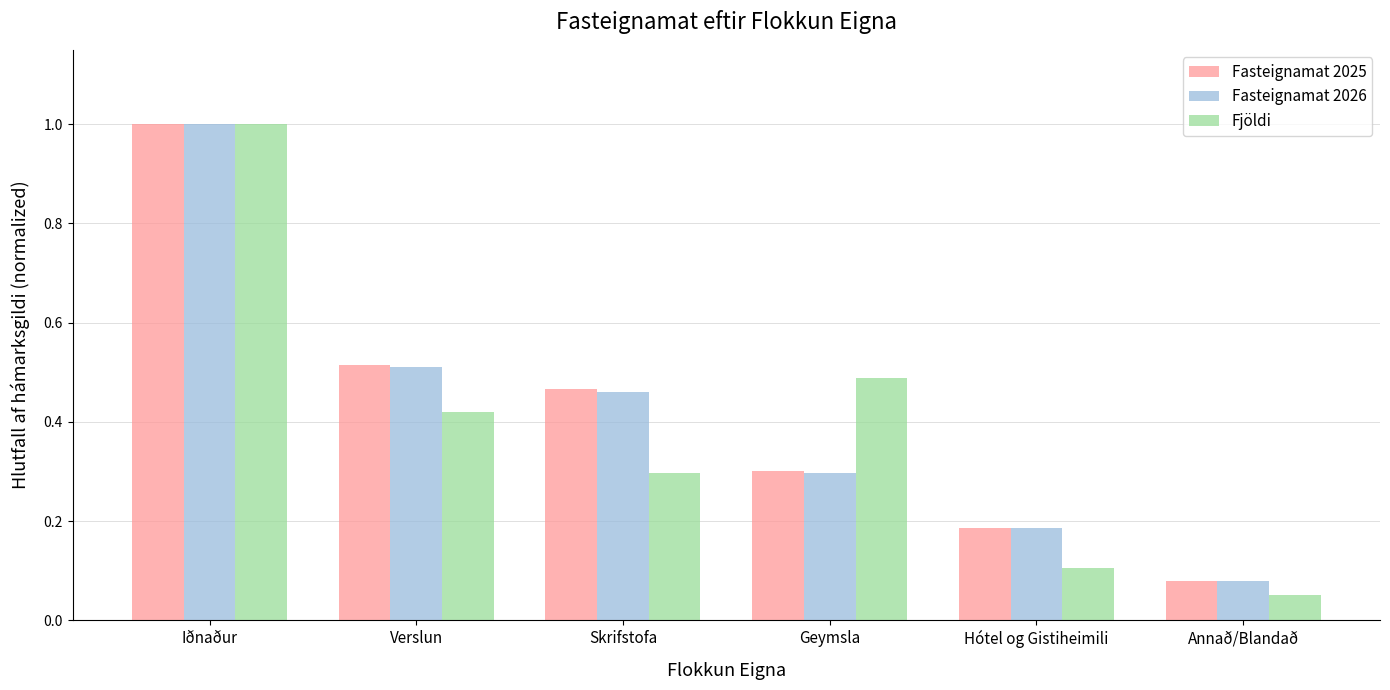

Which label corresponds to the largest value in the chart?

Iðnaður